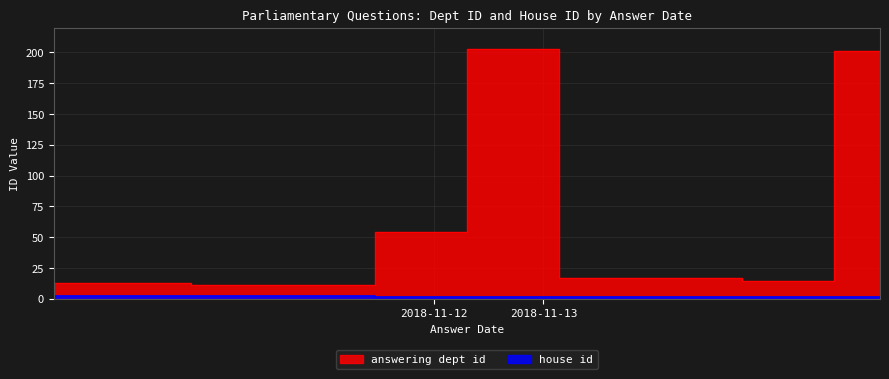

What is the difference between the house id values at 2018-11-12 and 2018-11-13?

1